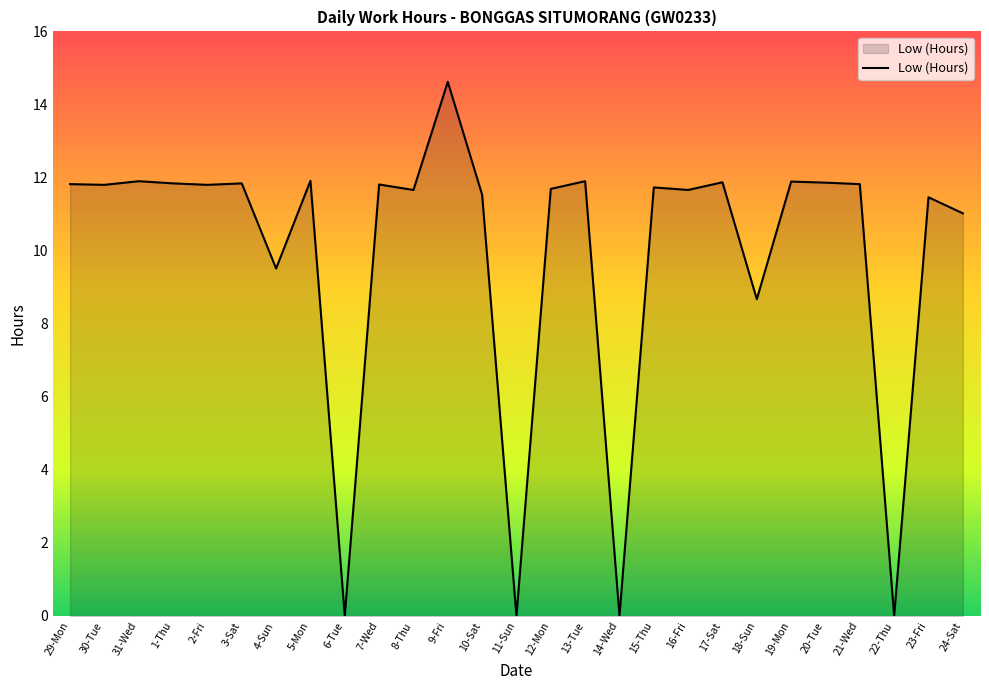

Is it true that the value at 4-Sun is 16.6?

False